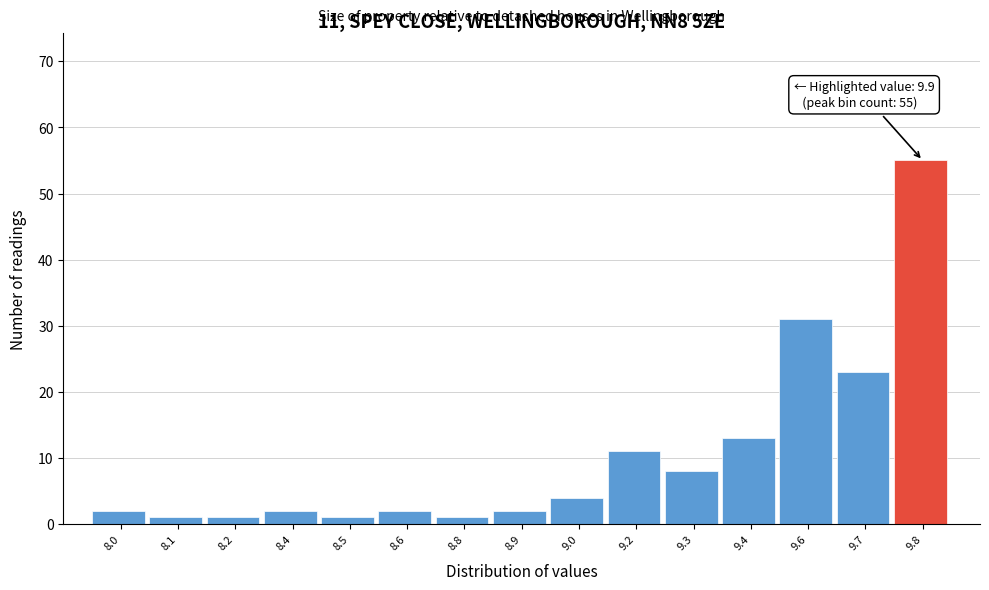

Reading left to right, what are all the values shown in this chart?

2	1	1	2	1	2	1	2	4	11	8	13	31	23	55